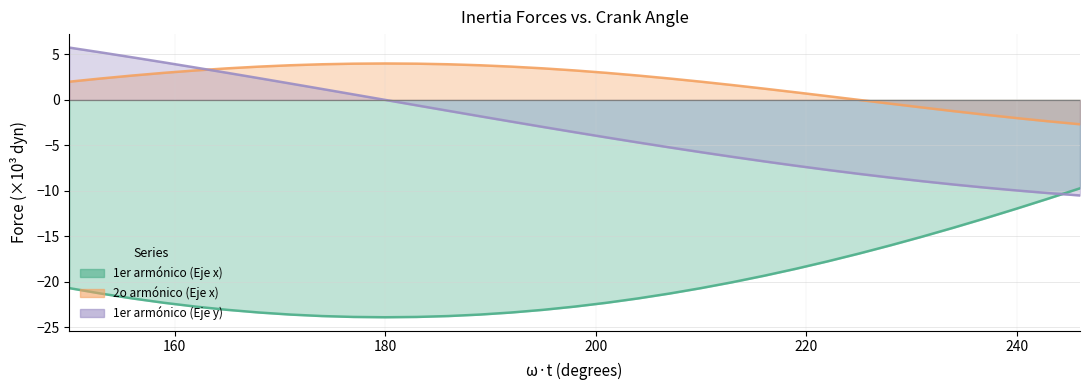

Does the chart have visible grid lines?

Yes